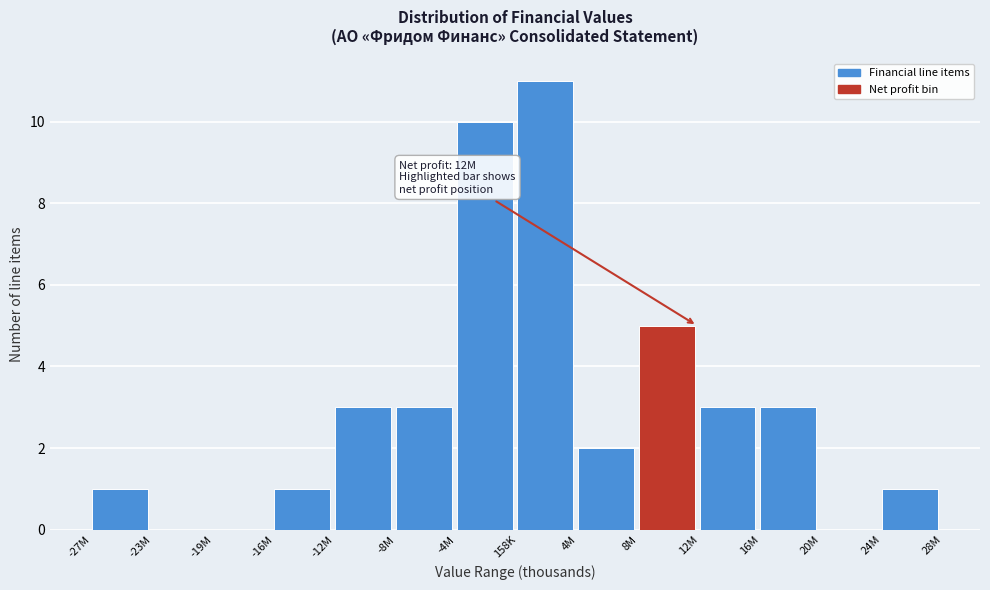

Reading left to right, extract all data points from this chart.

-27M=1	-23M=0	-19M=0	-16M=1	-12M=3	-8M=3	-4M=10	158K=11	4M=2	8M=5	12M=3	16M=3	20M=0	24M=1